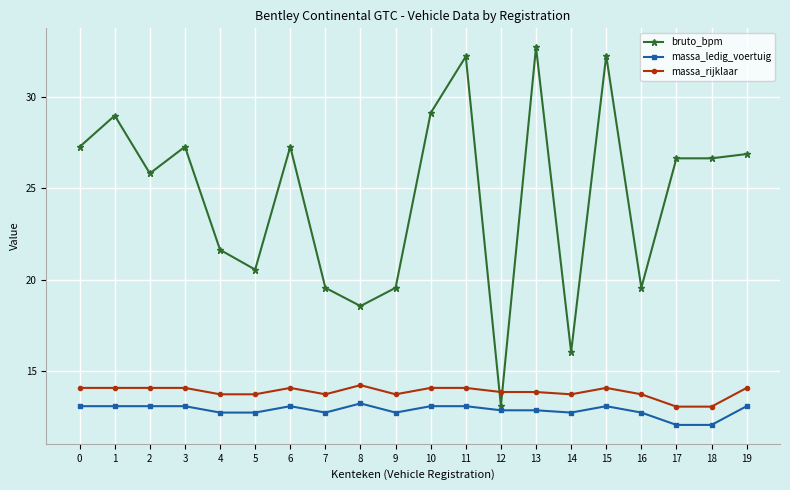

True or false: massa_rijklaar has a value of 20.8 at 10.

False